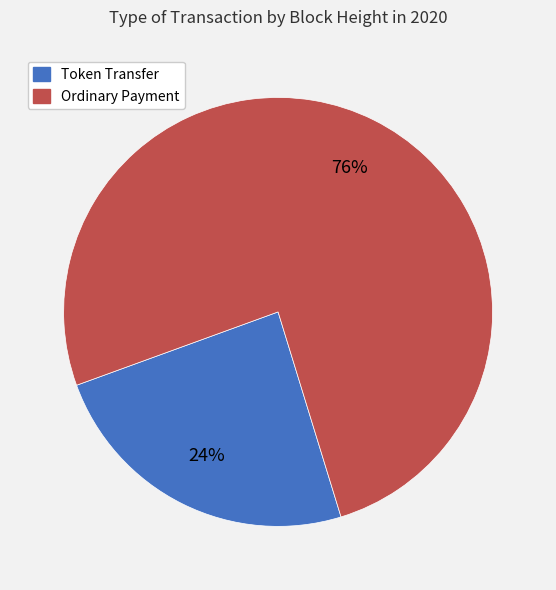

Does any single category account for the majority?

Yes